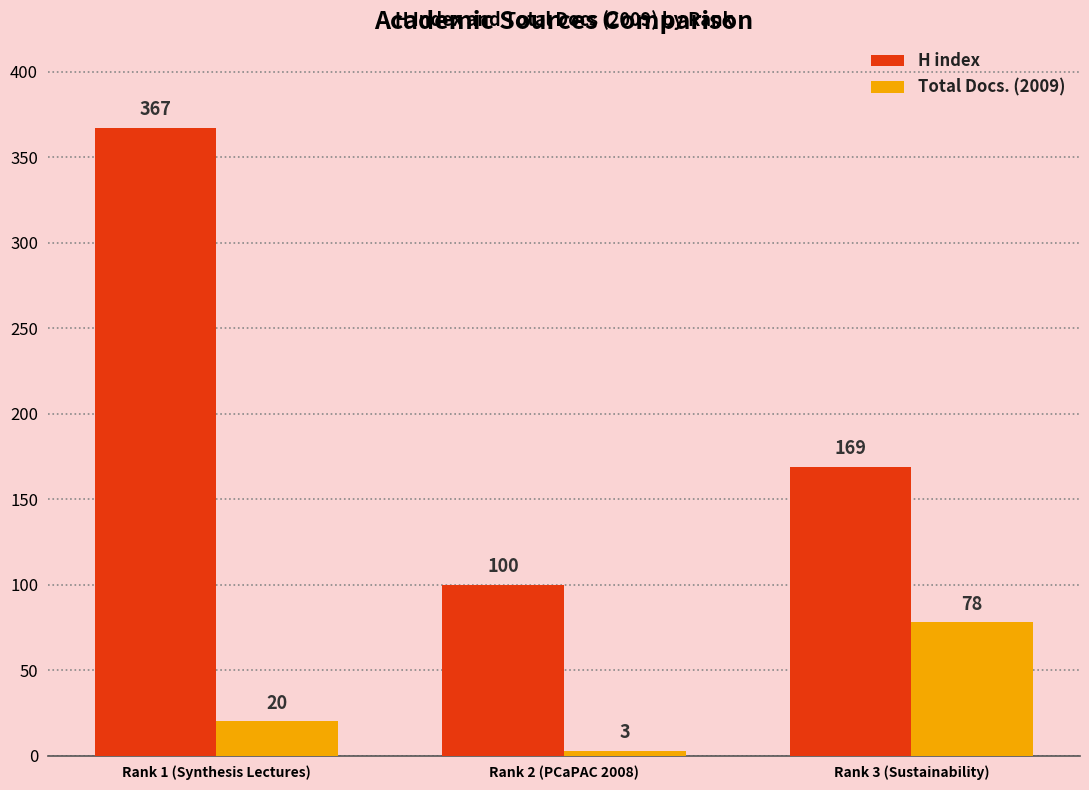

Reading left to right, what are all the values shown in this chart?

H index: 367	100	169
Total Docs. (2009): 20	3	78